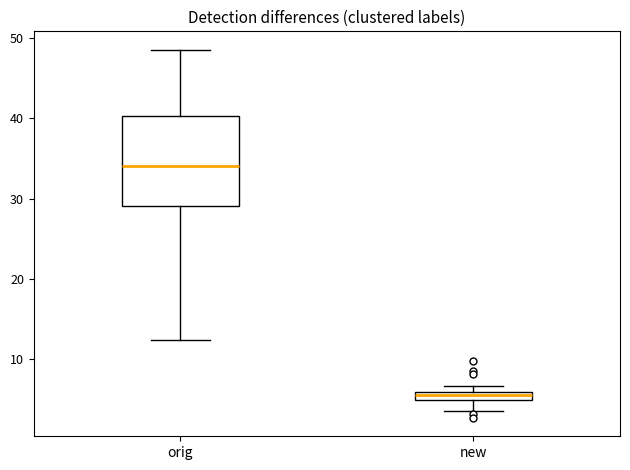

Which box has the lowest median line?

new